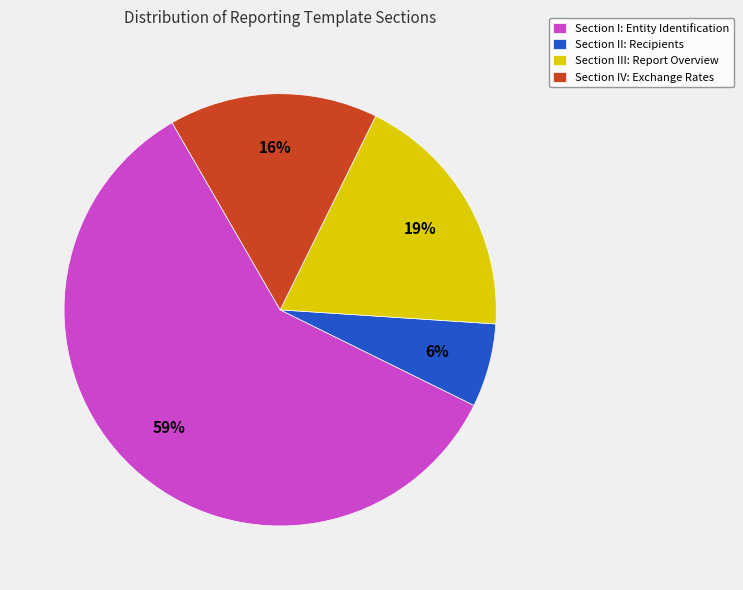

True or false: Section II: Recipients accounts for 15% of the total.

False